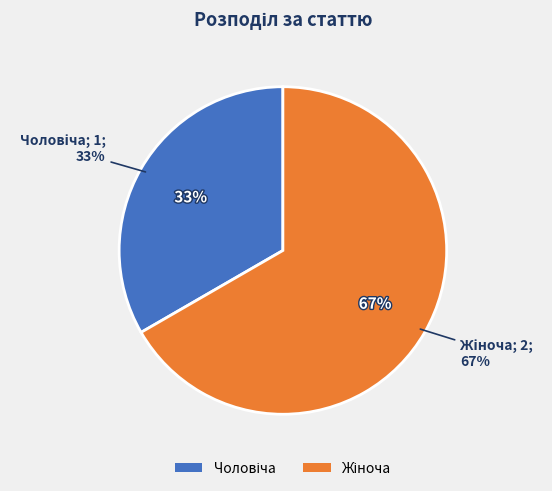

What is the change in value from Чоловіча to Жіноча?

+1